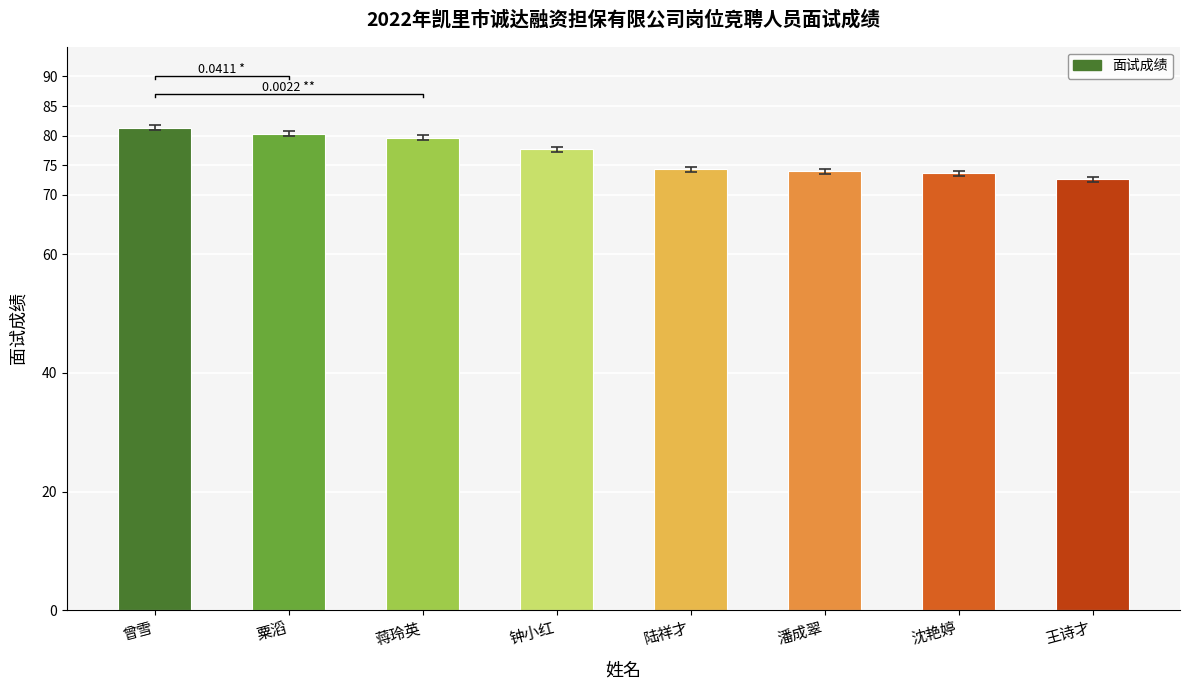

Reading left to right, list all the values displayed in this chart.

曾雪=81.3	粟滔=80.3	蒋玲英=79.7	钟小红=77.7	陆祥才=74.3	潘成翠=74.0	沈艳婷=73.7	王诗才=72.7